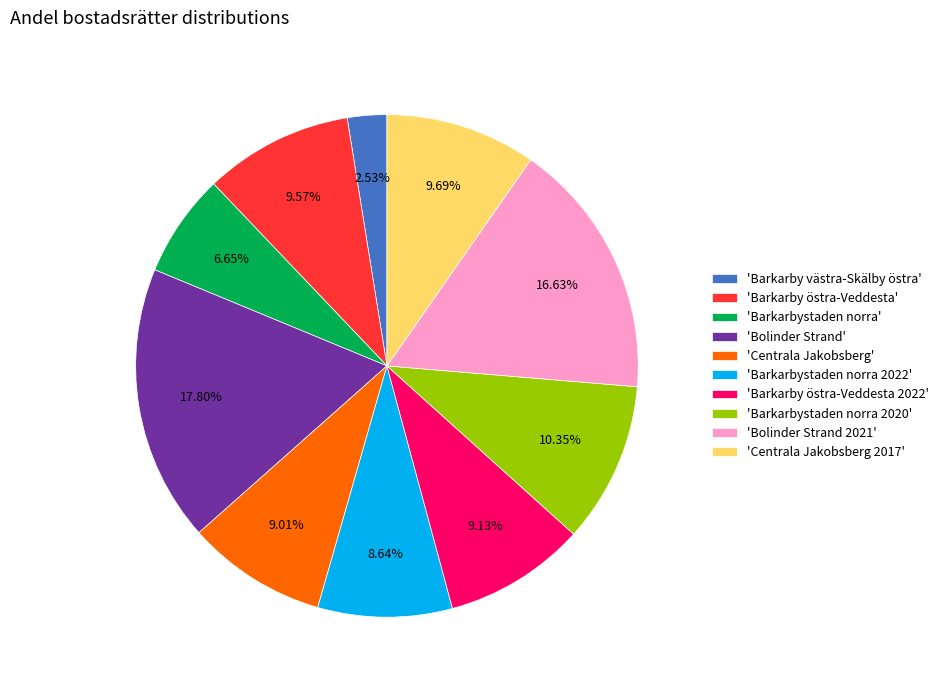

Is there any slice that represents more than half of the pie?

No